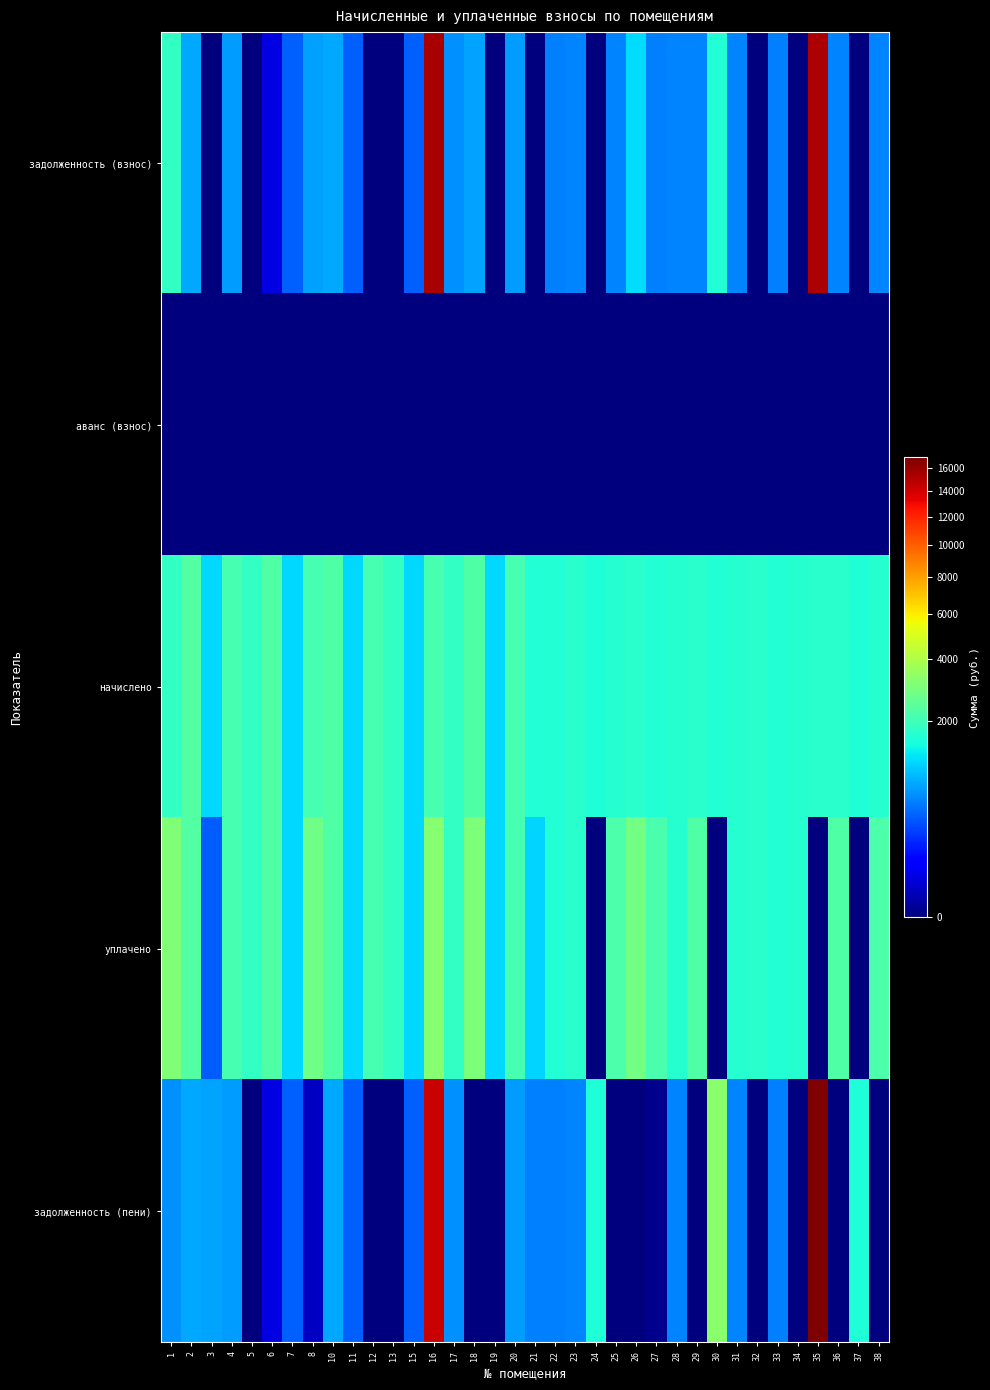

What is the total value across all series at 33?

4326.1